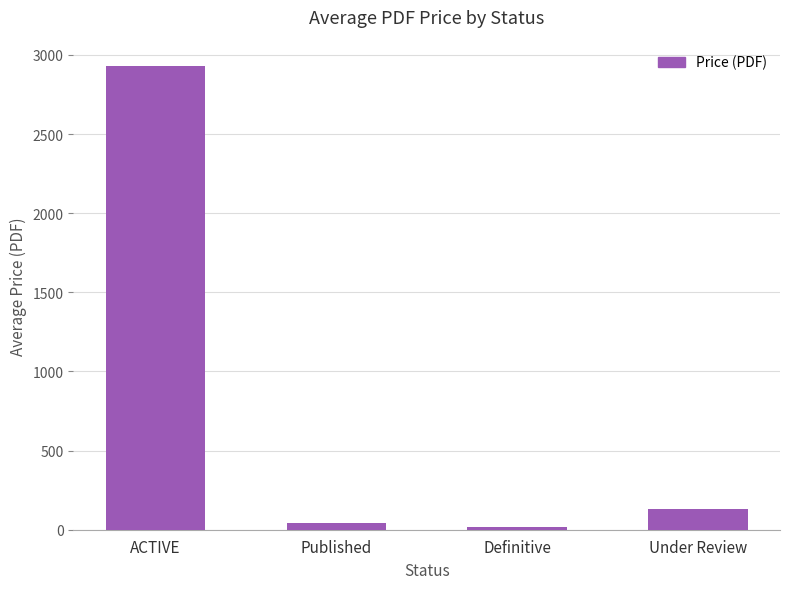

Are the bars horizontal?

No